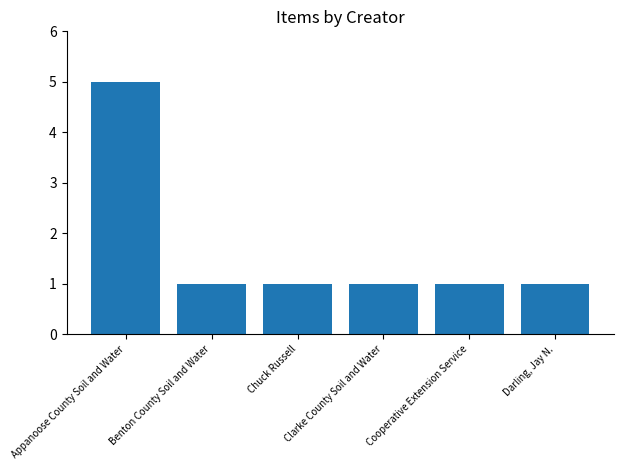

The chart shows a value of 2 at Clarke County Soil and Water. True or false?

False